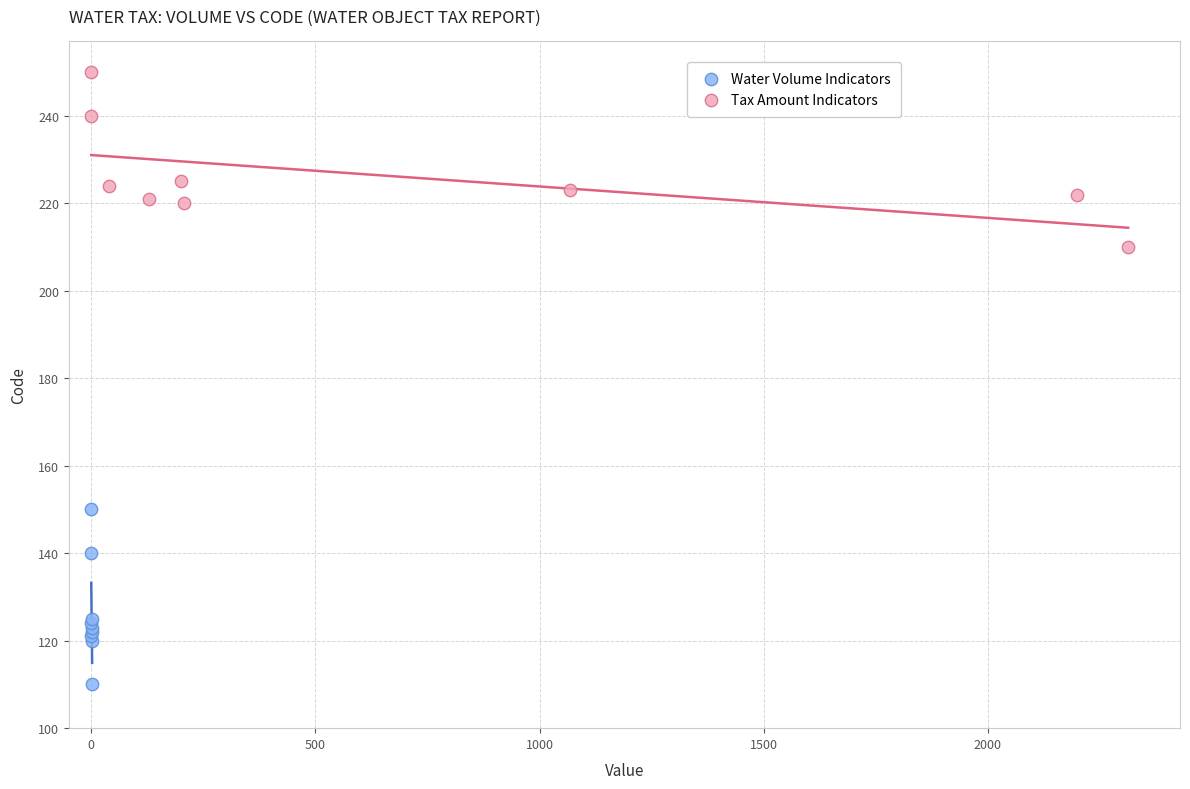

Which series contains the highest Y value?

Tax Amount Indicators